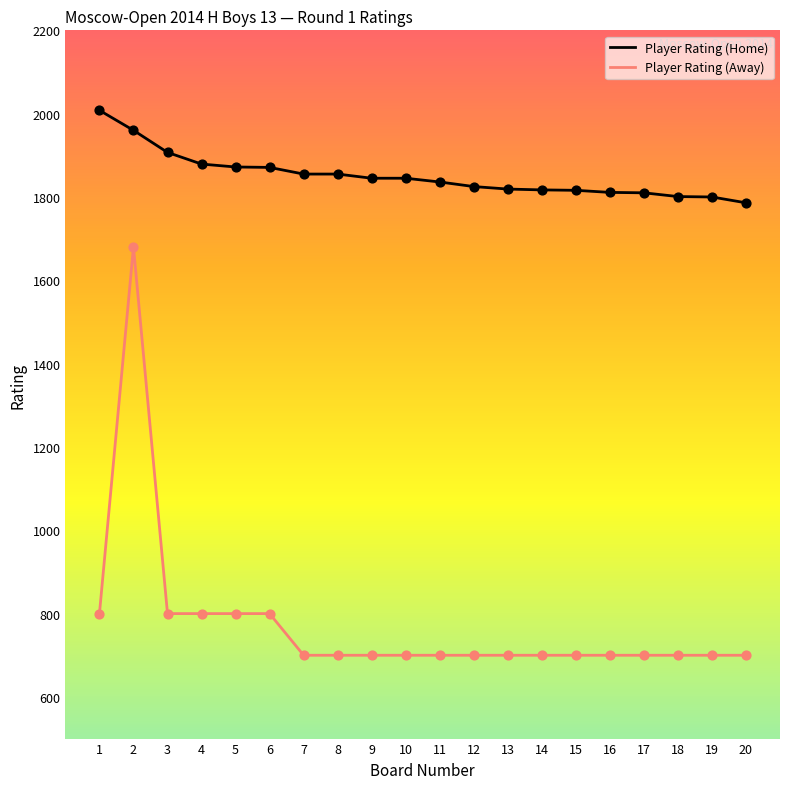

Between 5 and 13, which series saw the biggest shift?

Player Rating (Away)